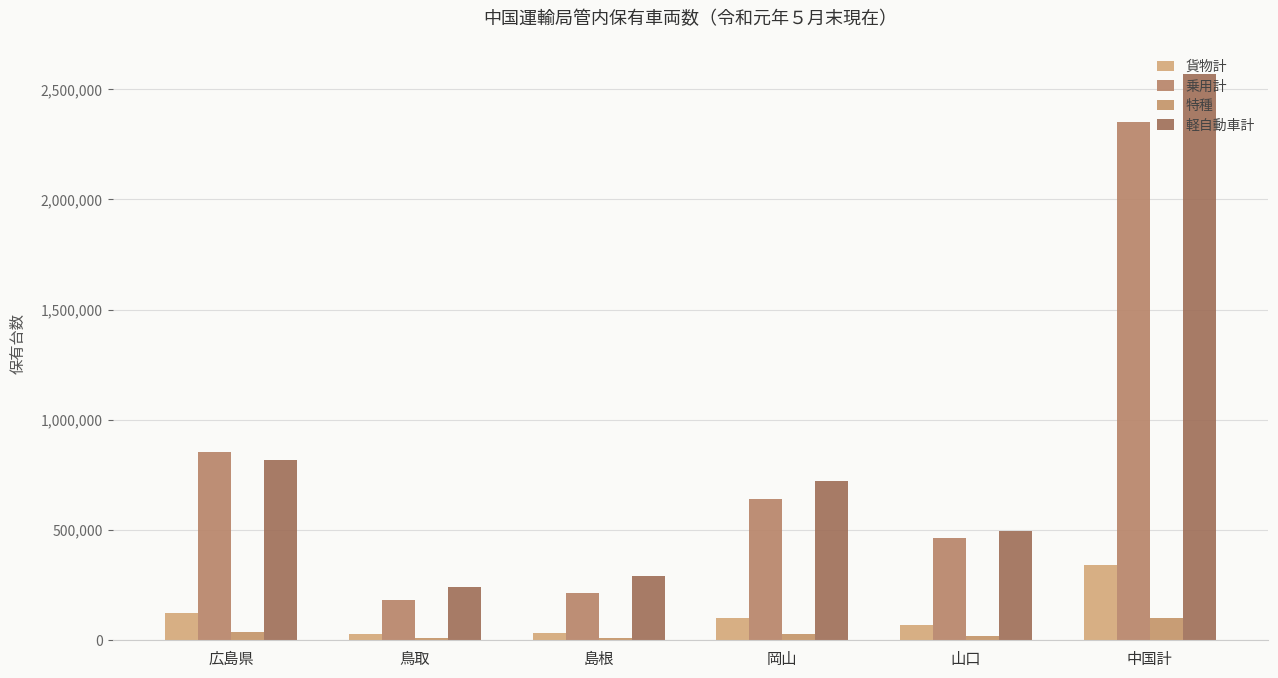

List the labels in order of 特種 value, largest first.

中国計, 広島県, 岡山, 山口, 島根, 鳥取